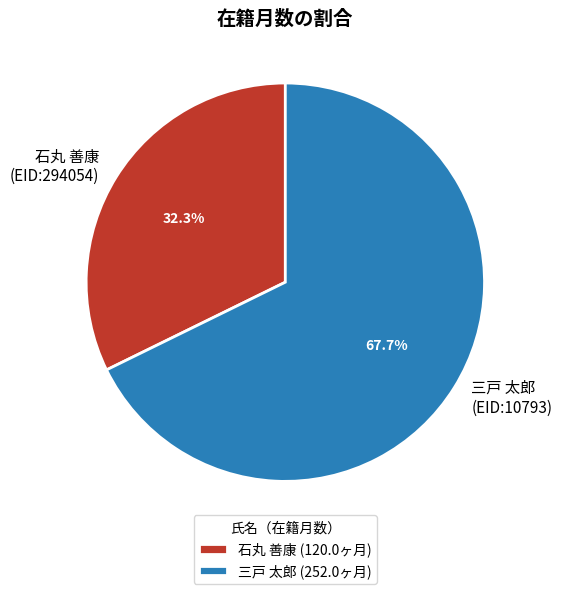

Combined, do 石丸 善康 (EID:294054) and 三戸 太郎 (EID:10793) account for over 50%?

Yes